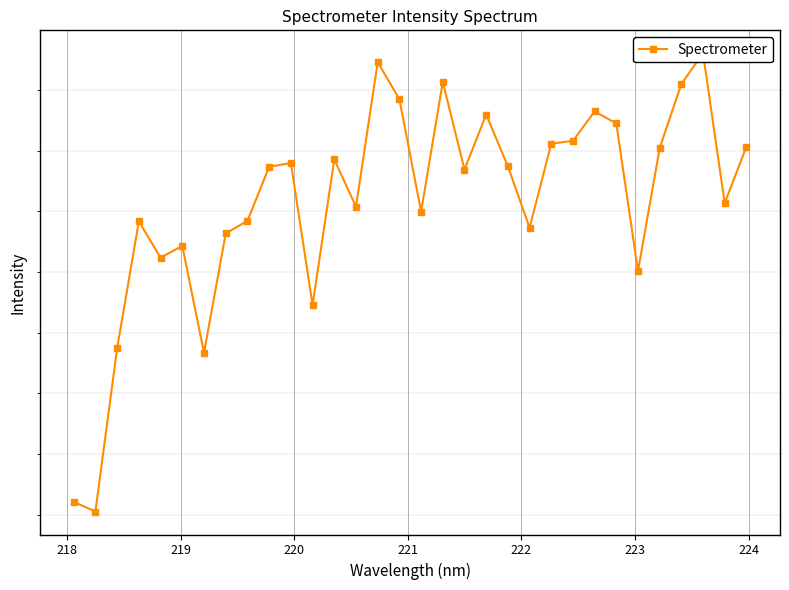

The value at 222 is 377.6. True or false?

True